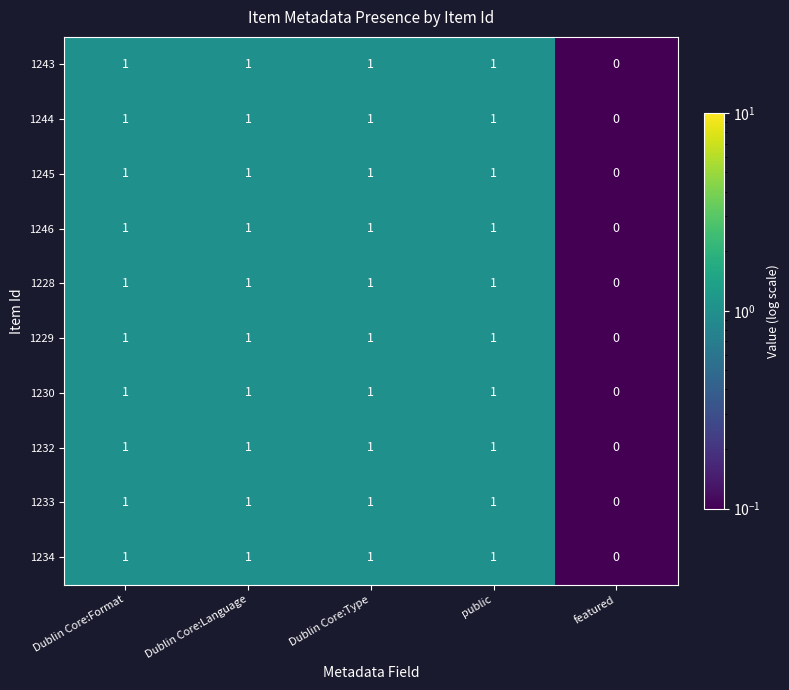

True or false: 1233 has a value of 1 at Dublin Core:Language.

True